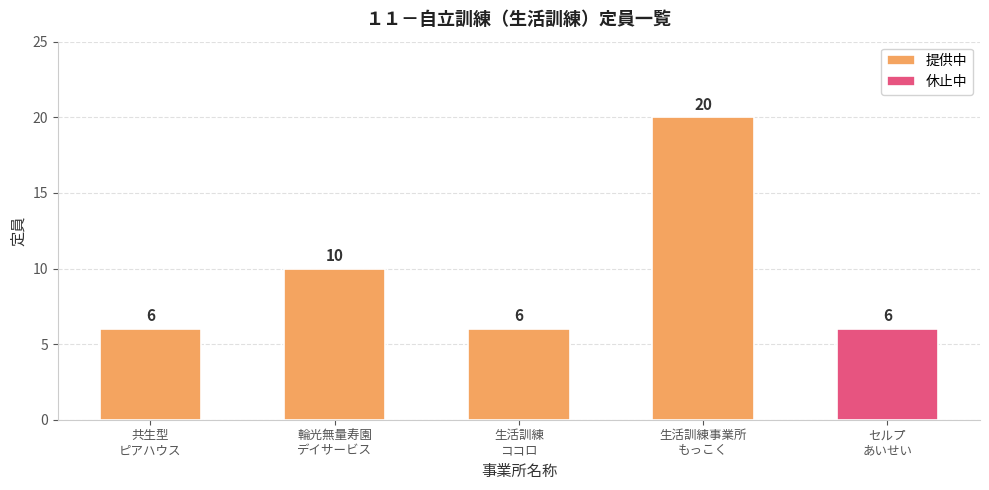

What is the minimum value for 提供中?

6